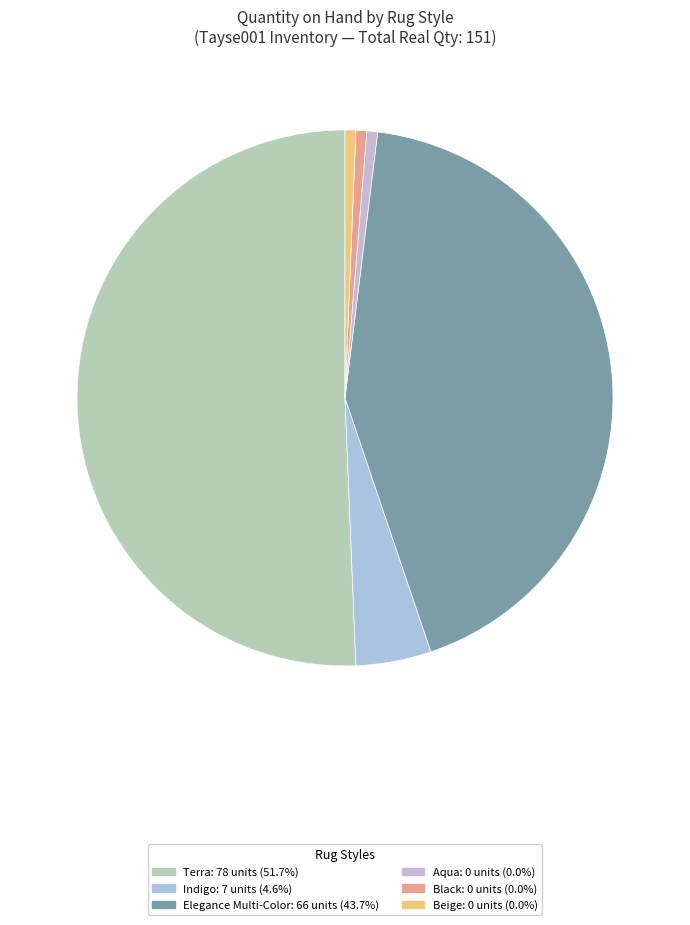

How many segments does this pie chart have?

6